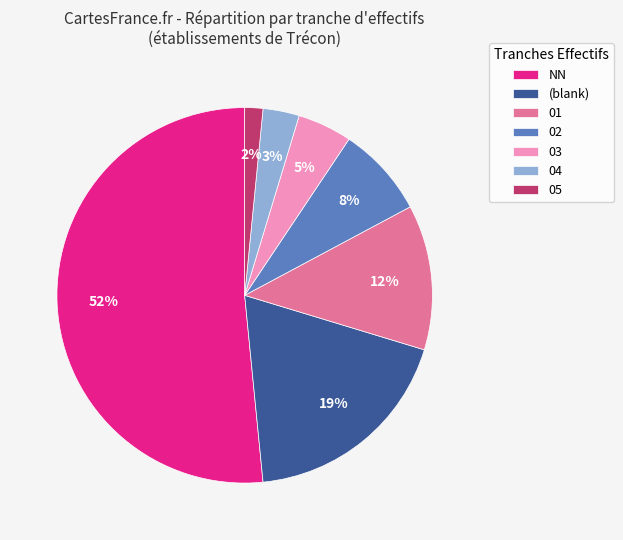

Which has a higher value, 02 or NN?

NN